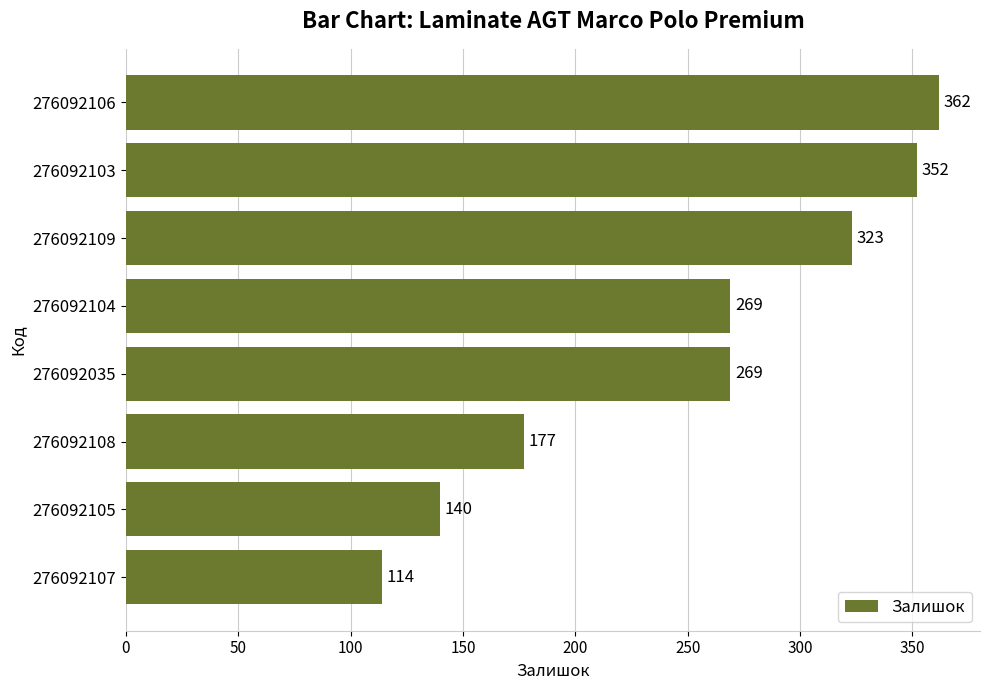

At which category does the chart reach its peak across all series?

276092106